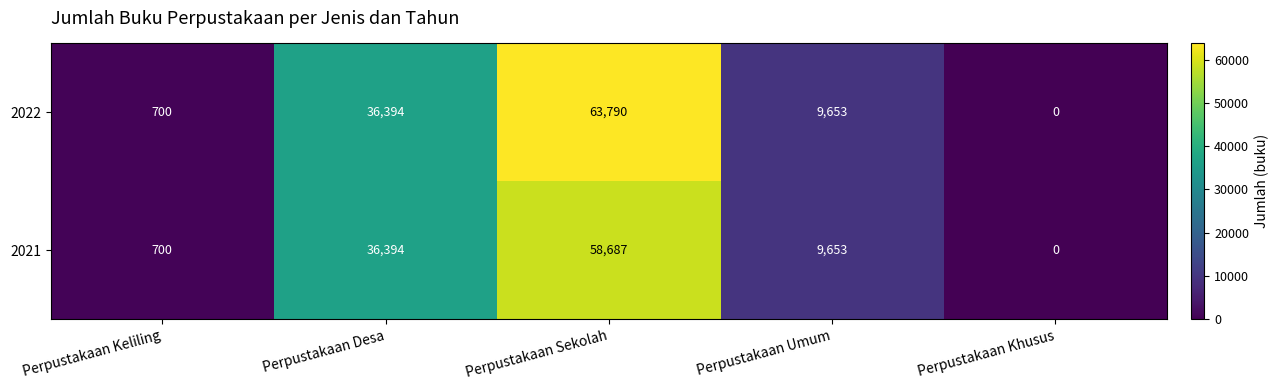

How many categories are shown in the chart?

5